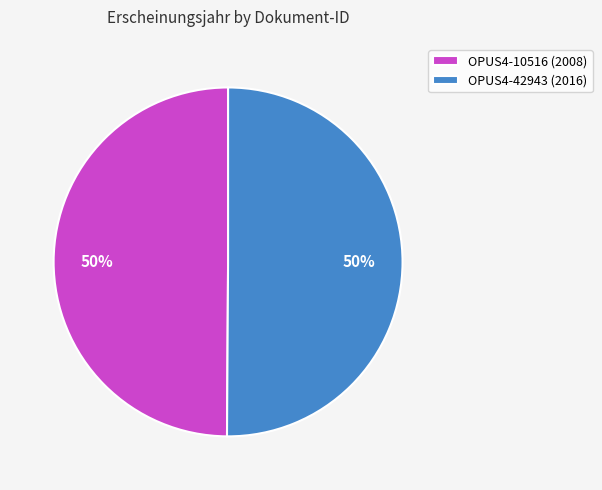

To the nearest percent, what is the combined percentage of OPUS4-10516 (2008) and OPUS4-42943 (2016)?

100%